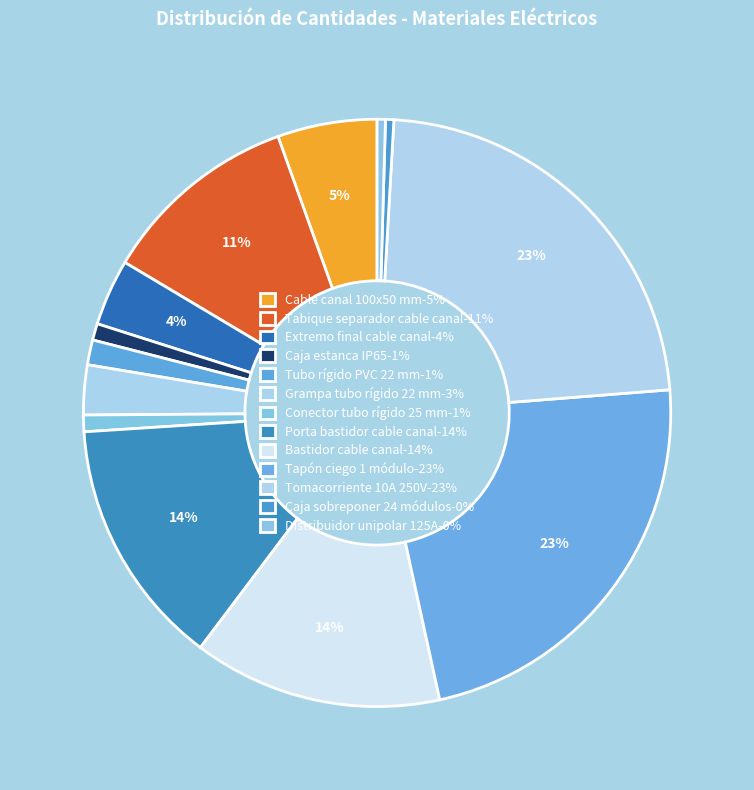

To the nearest percent, what is the average slice percentage?

8%